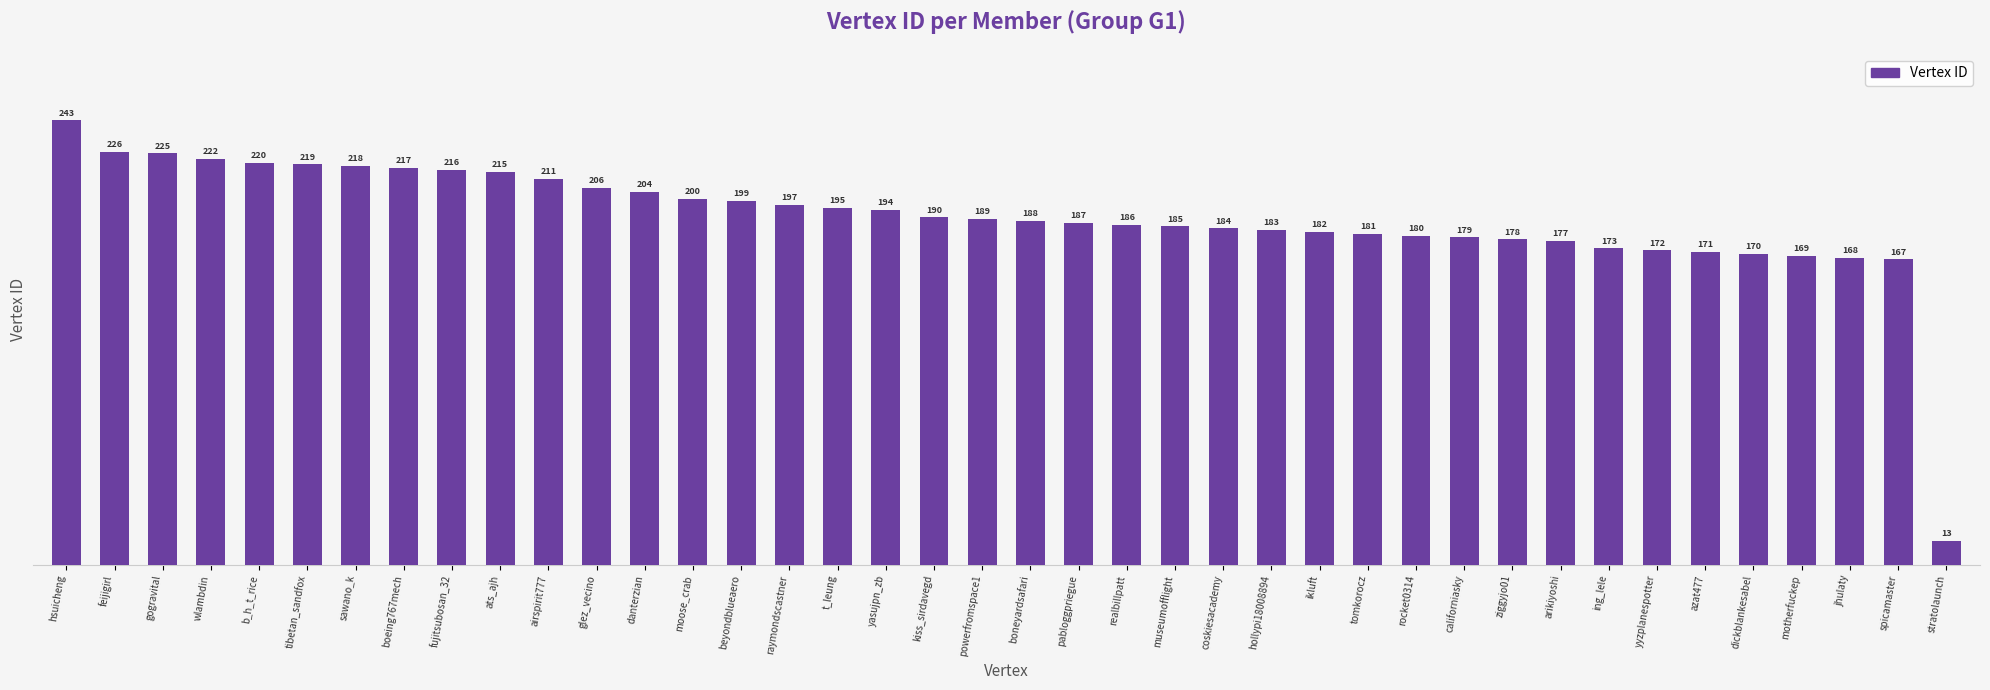

What is the difference between the values at spicamaster and ziggyjo01?

11